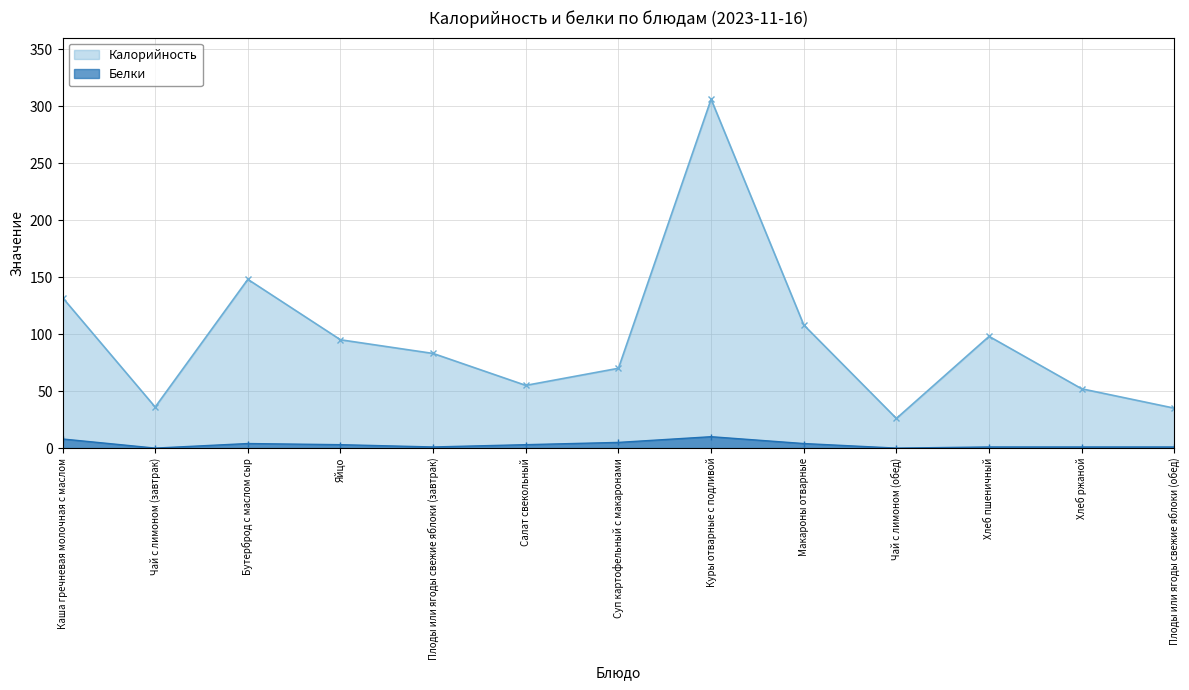

What are all the series names shown in the legend?

Калорийность, Белки